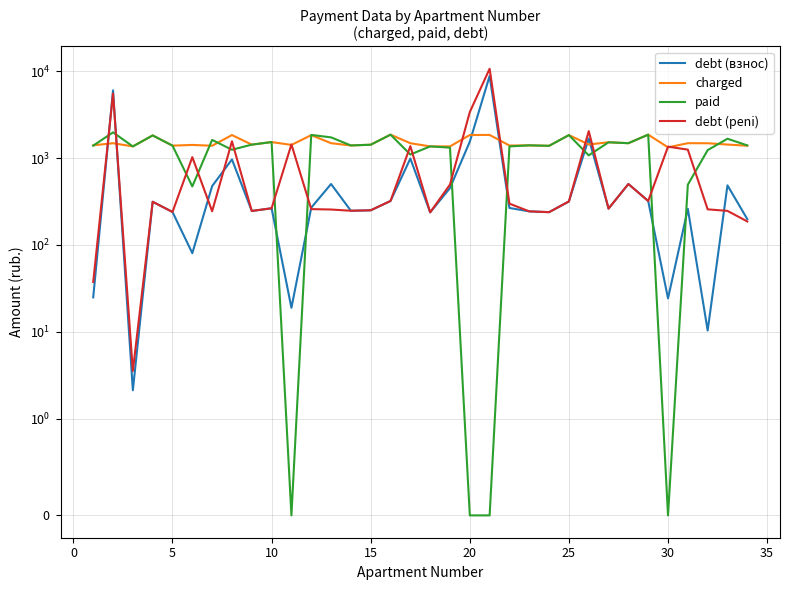

In charged, how many points are higher than both neighbors (excluding endpoints)?

13